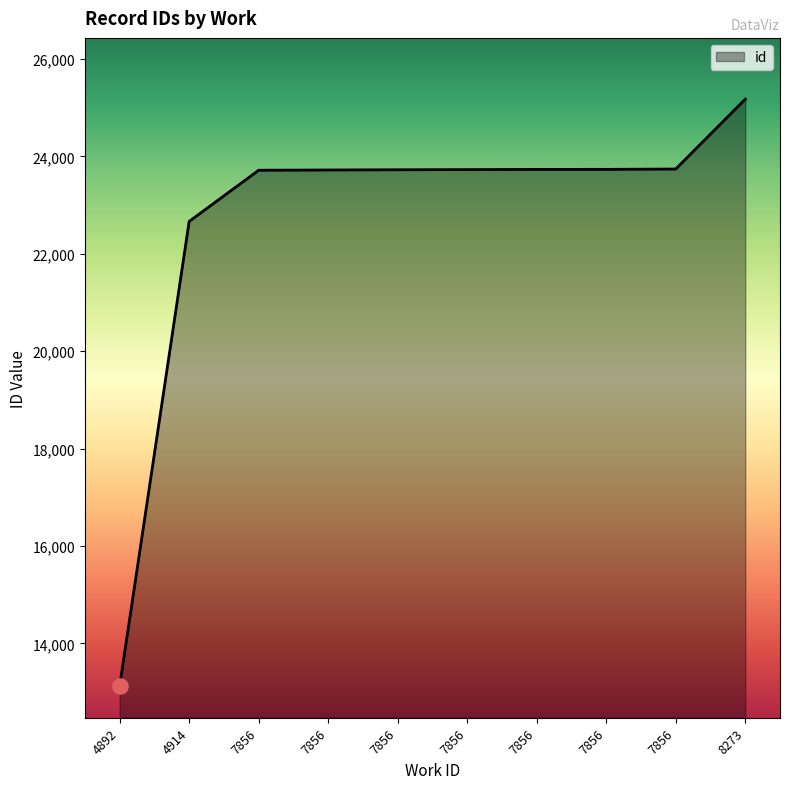

What is the change in value from 7856 to 7856?

+15